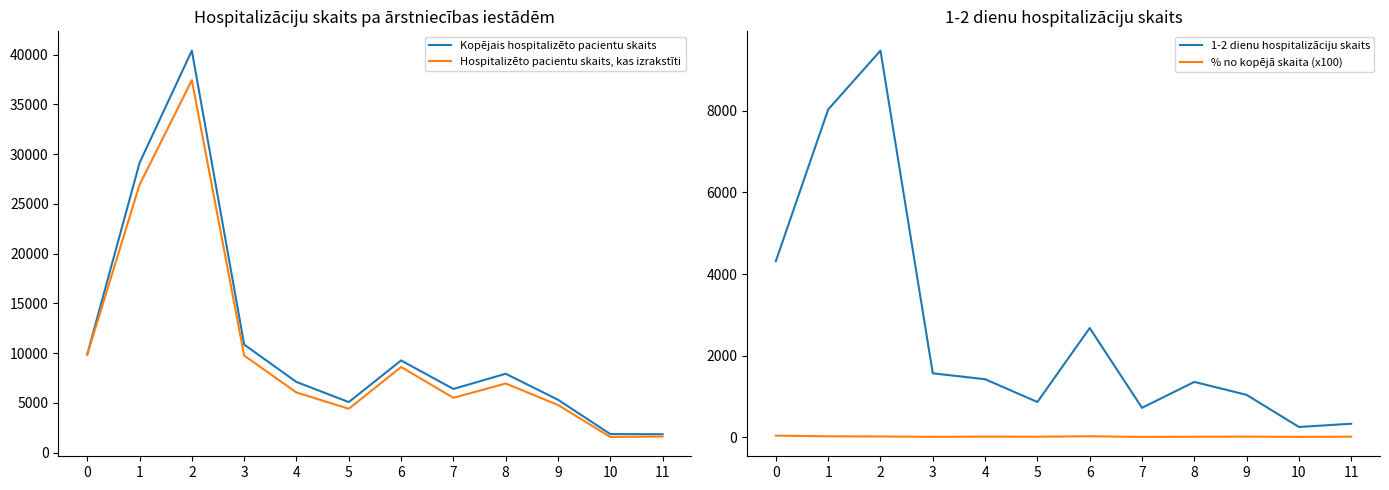

What is the highest value of the Hospitalizēto pacientu skaits, kas izrakstīti series?

37446